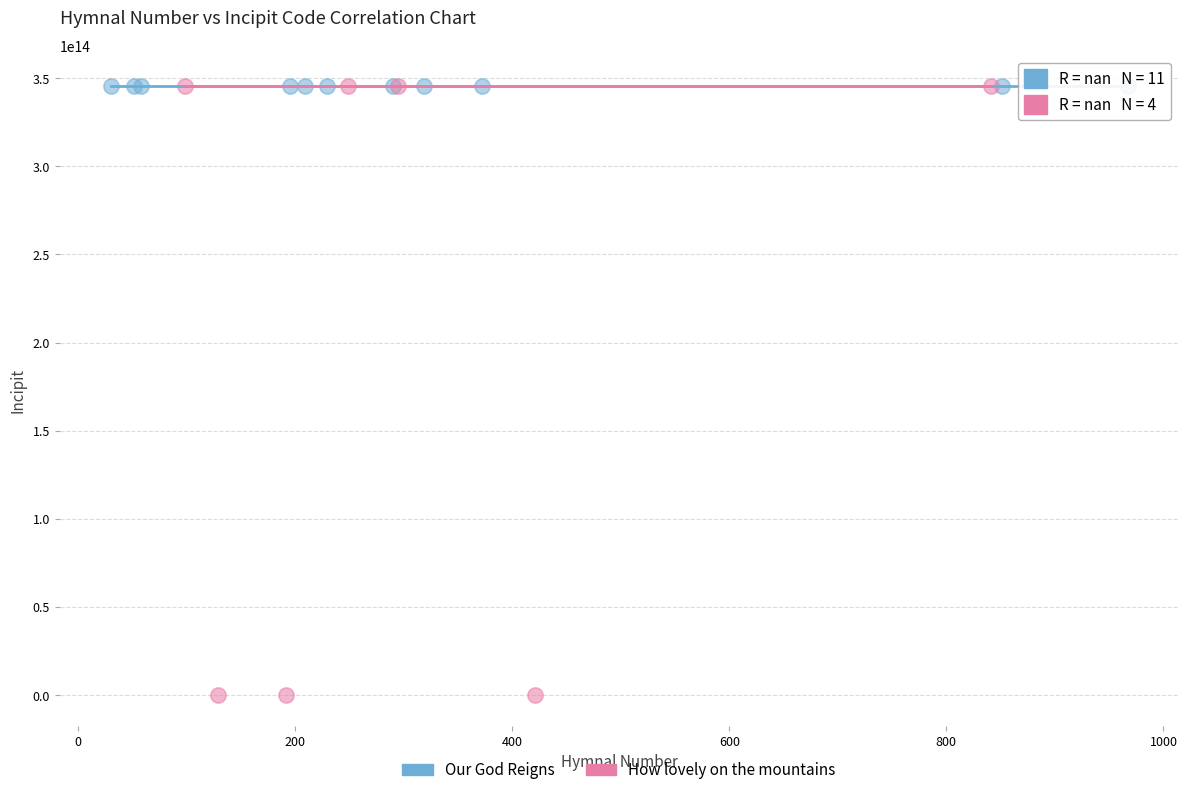

Which series reaches the minimum Y coordinate?

How lovely on the mountains